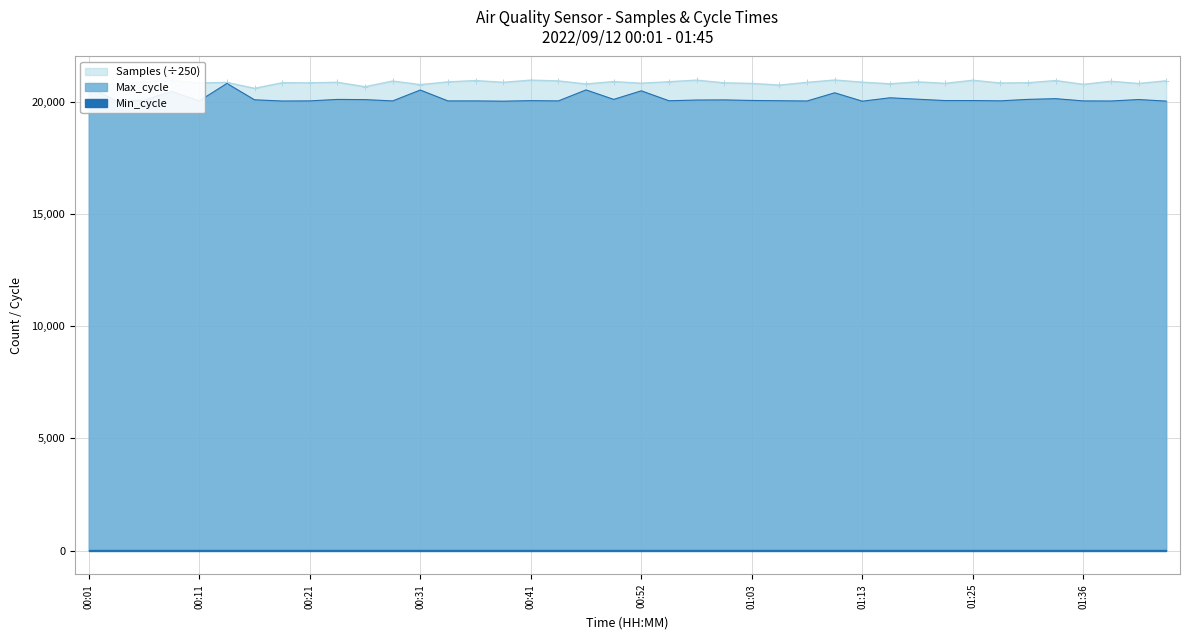

True or false: Max_cycle and Samples intersect in this chart.

False